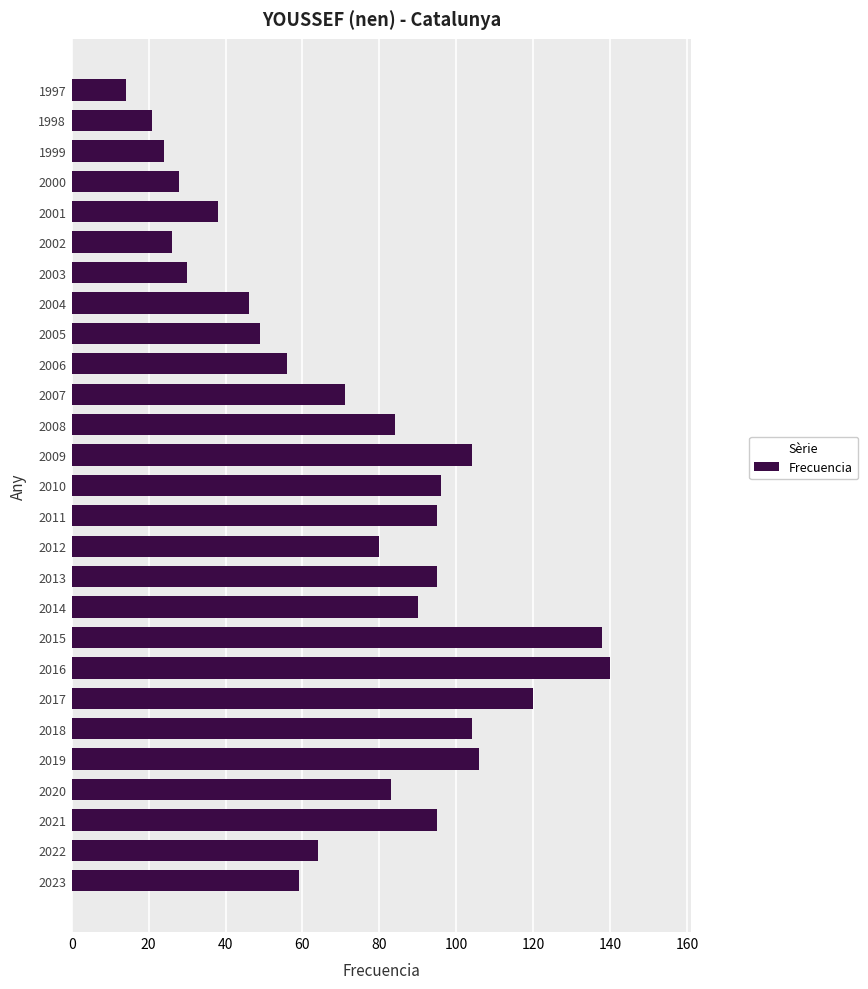

Reading top to bottom, what are all the values shown in this chart?

14	21	24	28	38	26	30	46	49	56	71	84	104	96	95	80	95	90	138	140	120	104	106	83	95	64	59